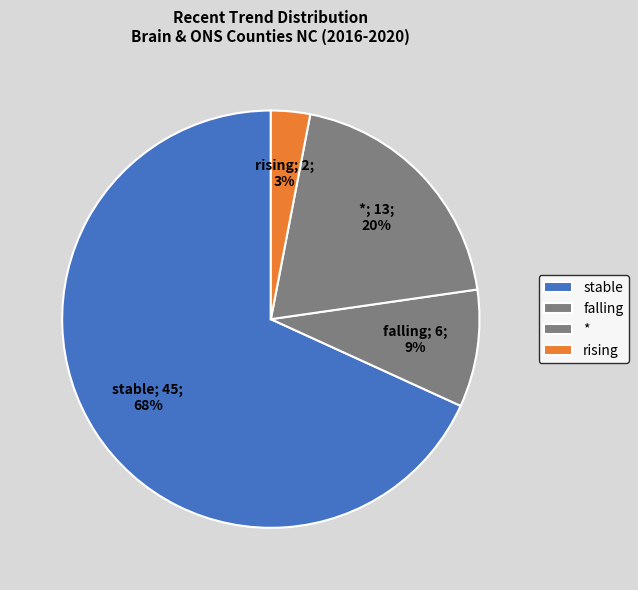

Which has a higher value, * or stable?

stable